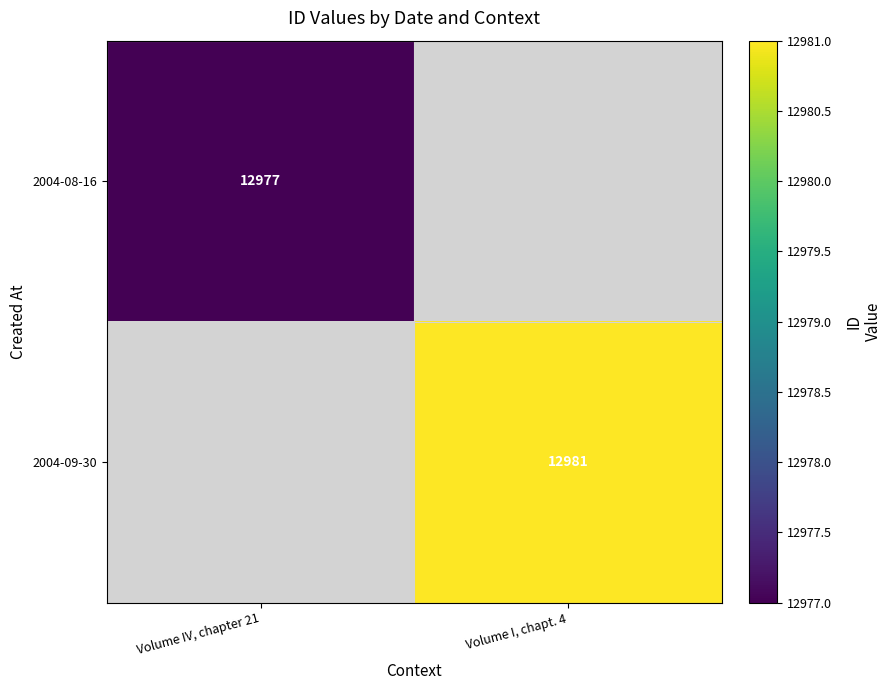

The 2004-08-16 series shows 21027 at Volume IV, chapter 21. True or false?

False